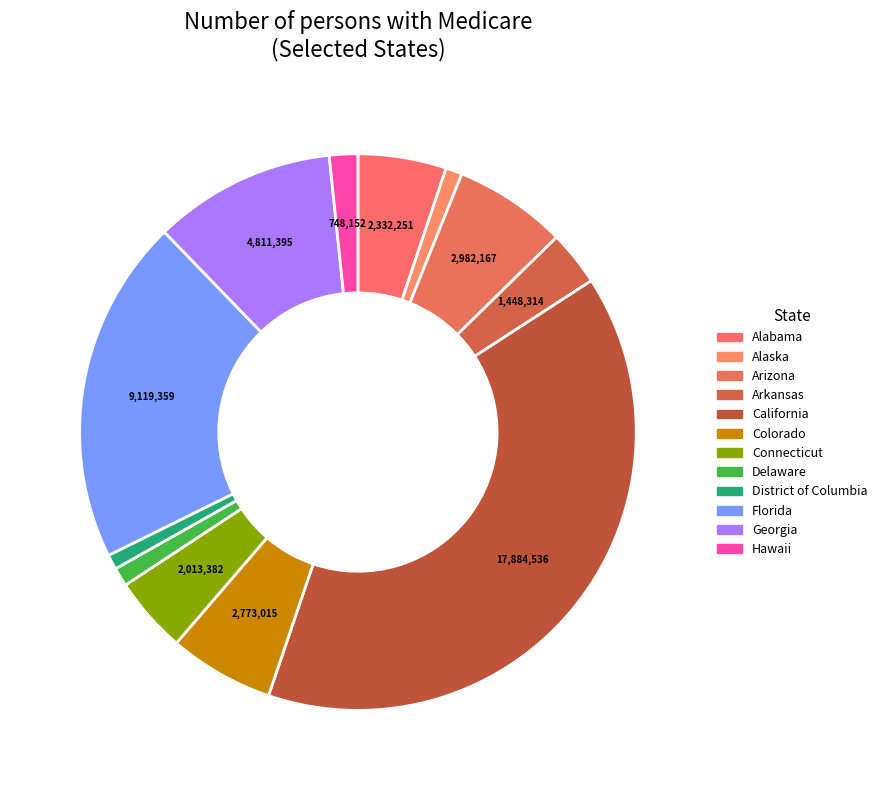

To the nearest percent, what is the combined percentage of Arkansas and Alabama?

8%